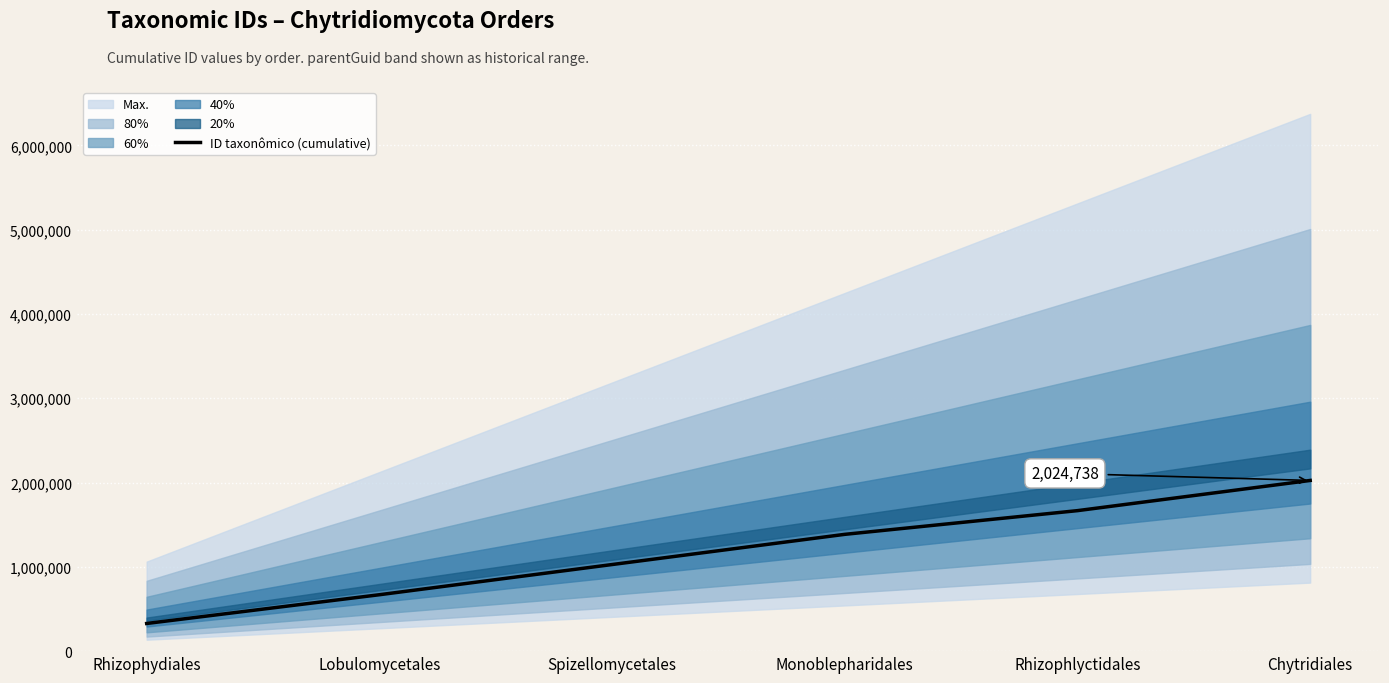

Reading right to left, transcribe all the data shown in this chart.

2024738	1666641	1385462	1027291	669111	328096